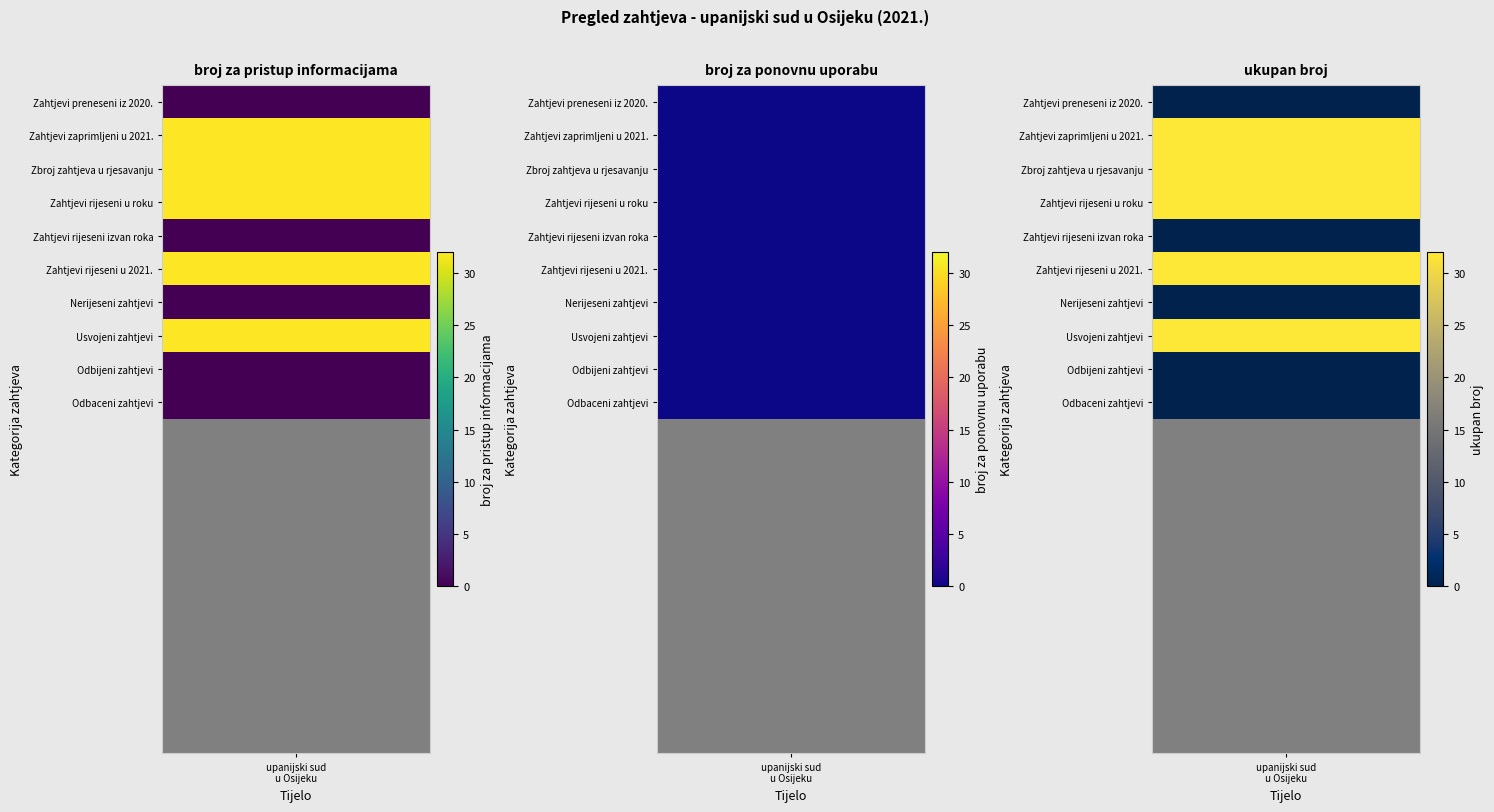

Where is Zahtjevi preneseni iz 2020. godine nearest to the value 0?

broj za pristup informacijama